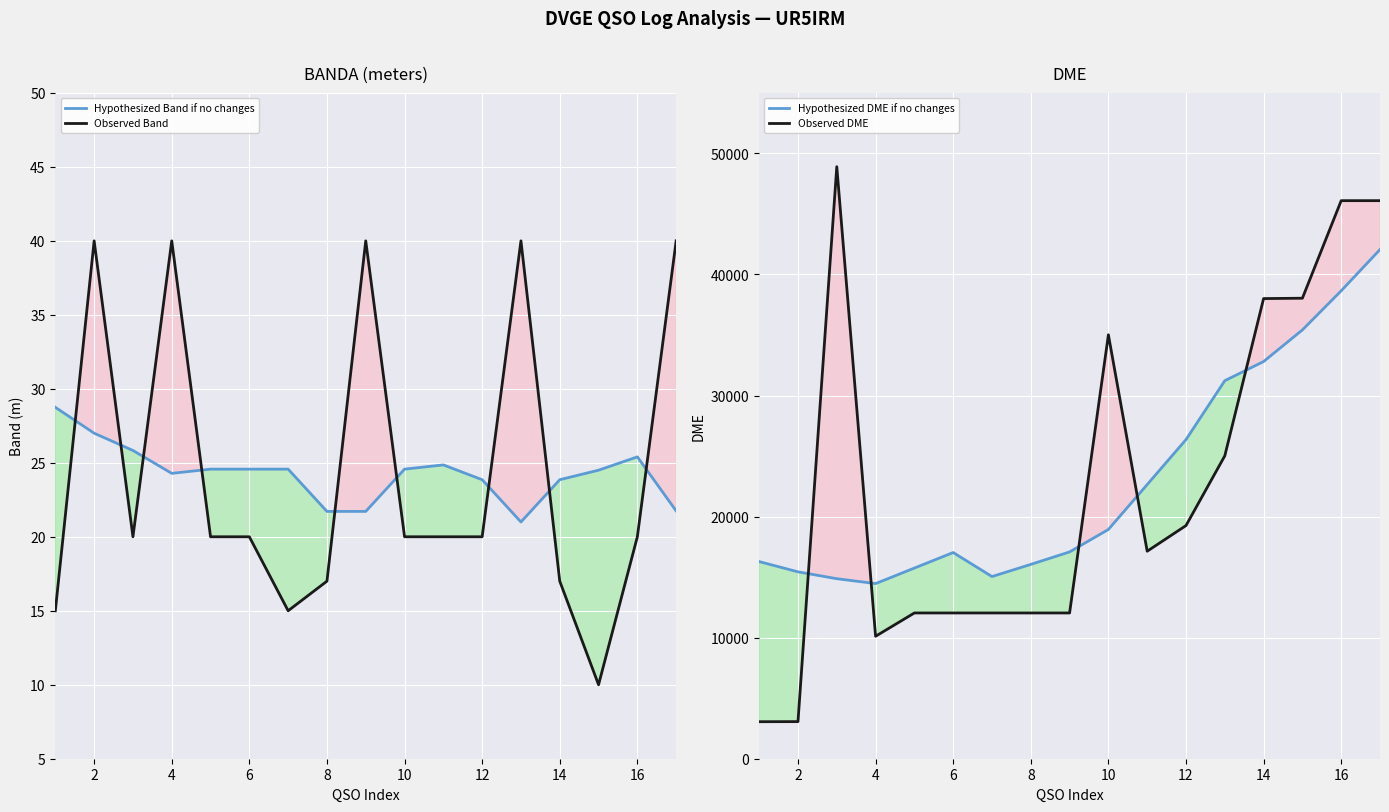

Which series ends up on top after the final intersection of Observed DME and Hypothesized DME if no changes?

Observed DME